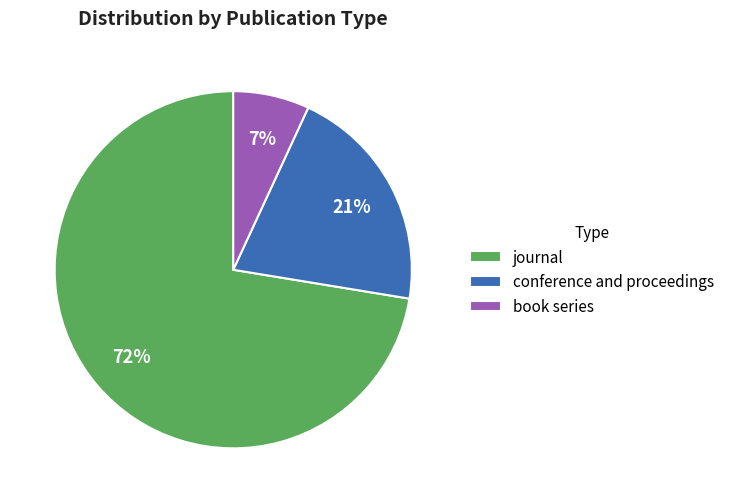

True or false: book series accounts for 7% of the total.

True